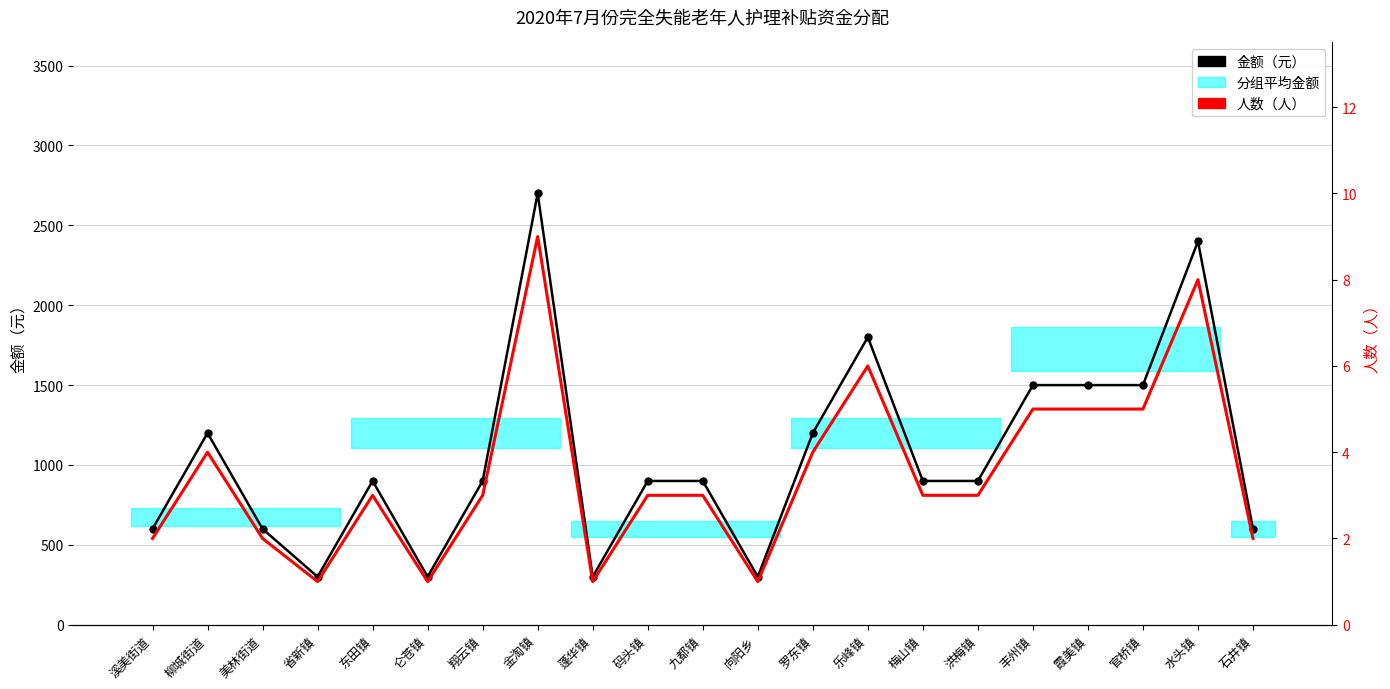

What is the greatest value displayed?

2700